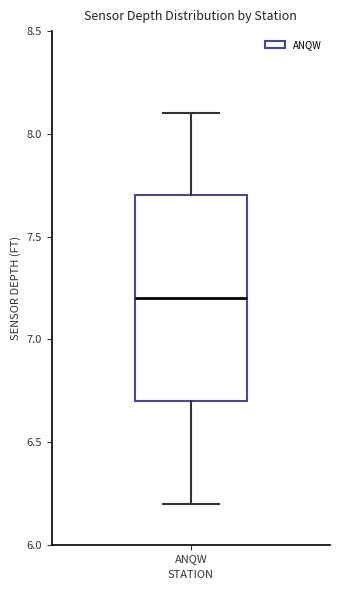

Transcribe this box plot: give where the median line is, the range the box spans, and where the two whiskers end, as read against the y-axis. The values are not printed on the chart, so give them approximately, as read against the axis.

median 7.2, box 6.7 to 7.7, whiskers 6.2 to 8.1